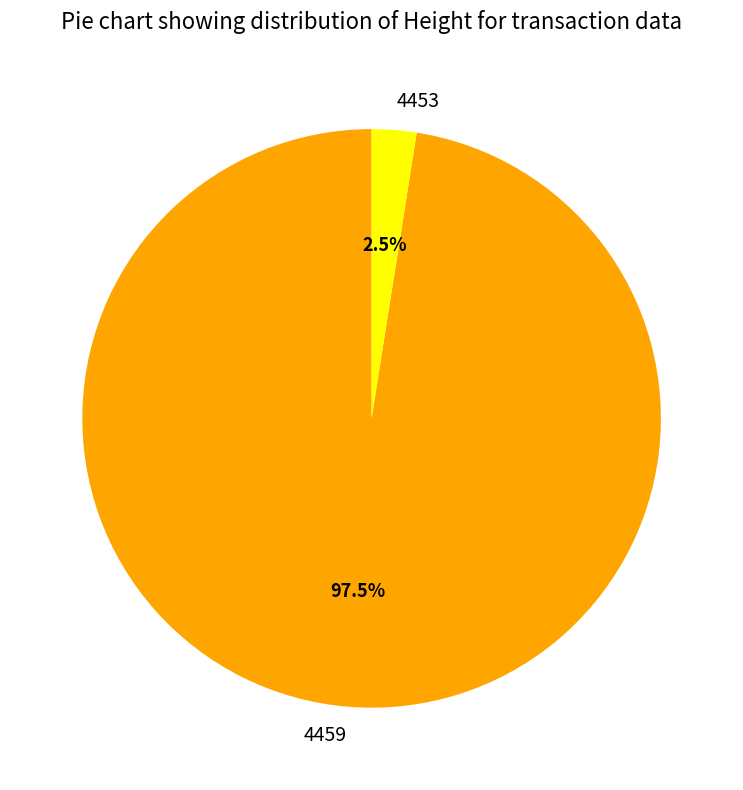

What is the smallest slice in the pie chart?

4453